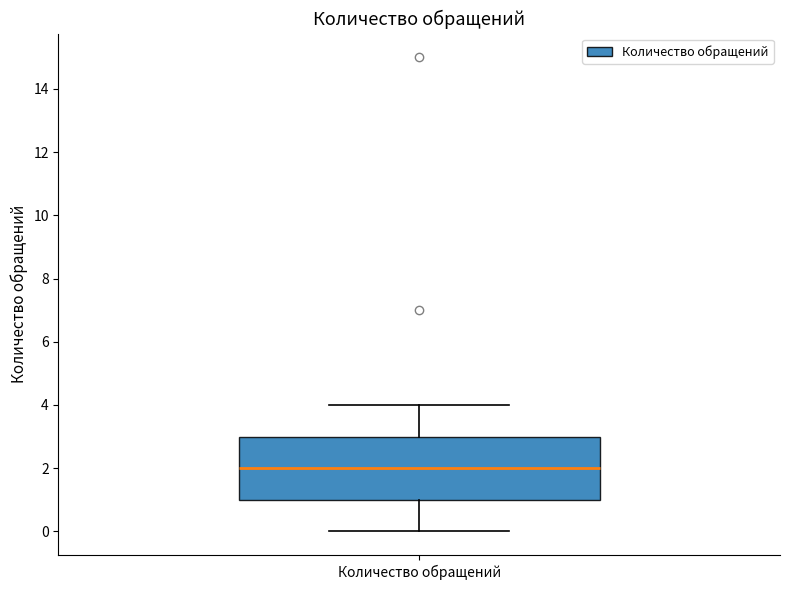

Read this box plot against the y-axis: the position of the median line, the range covered by the box, and the ends of both whiskers. The values are not printed on the chart, so give them approximately, as read against the axis.

median 2, box 1 to 3, whiskers 0 to 4